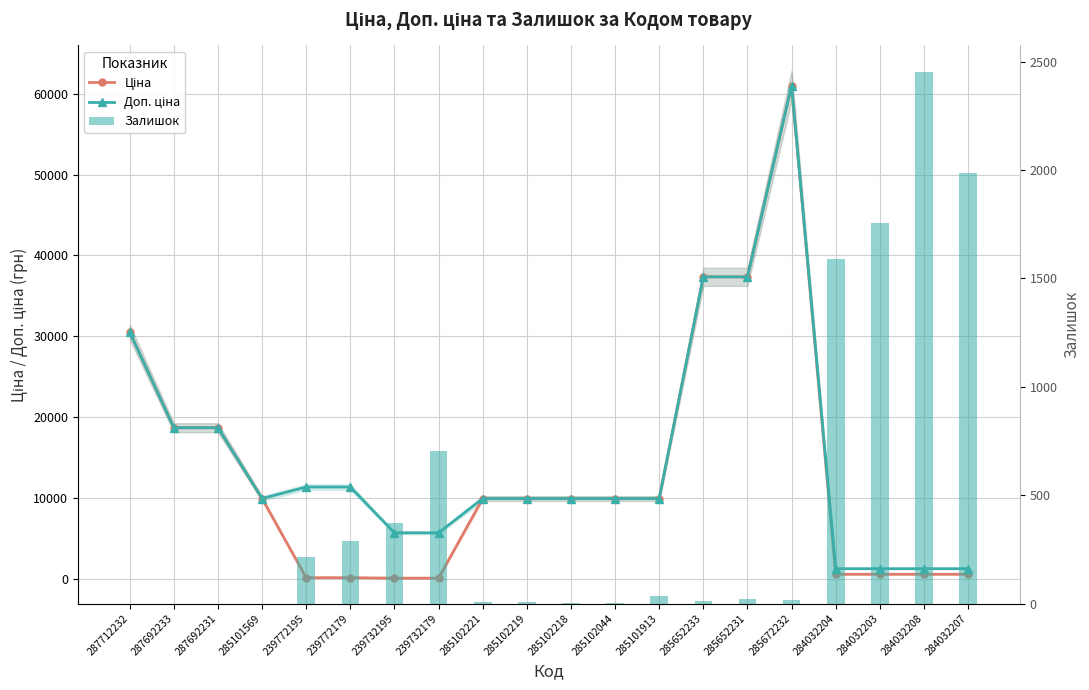

How many data points in Доп. ціна are above 9908?

14